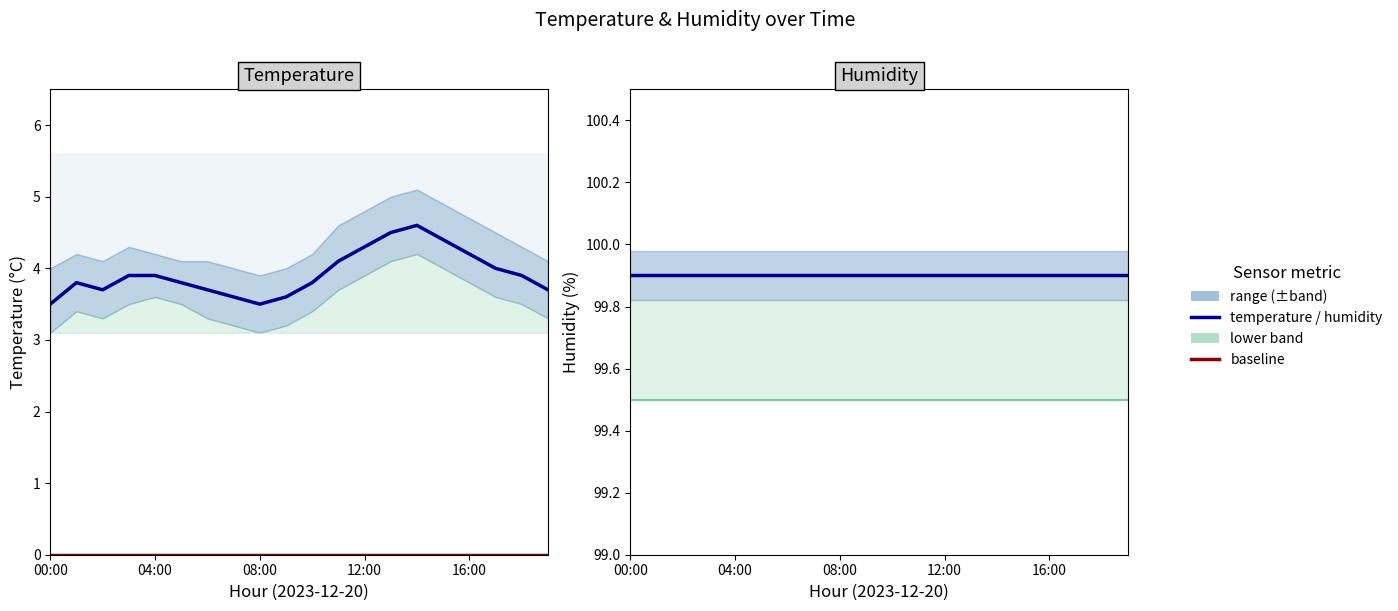

What is the sum of all temp_lower values?

70.7